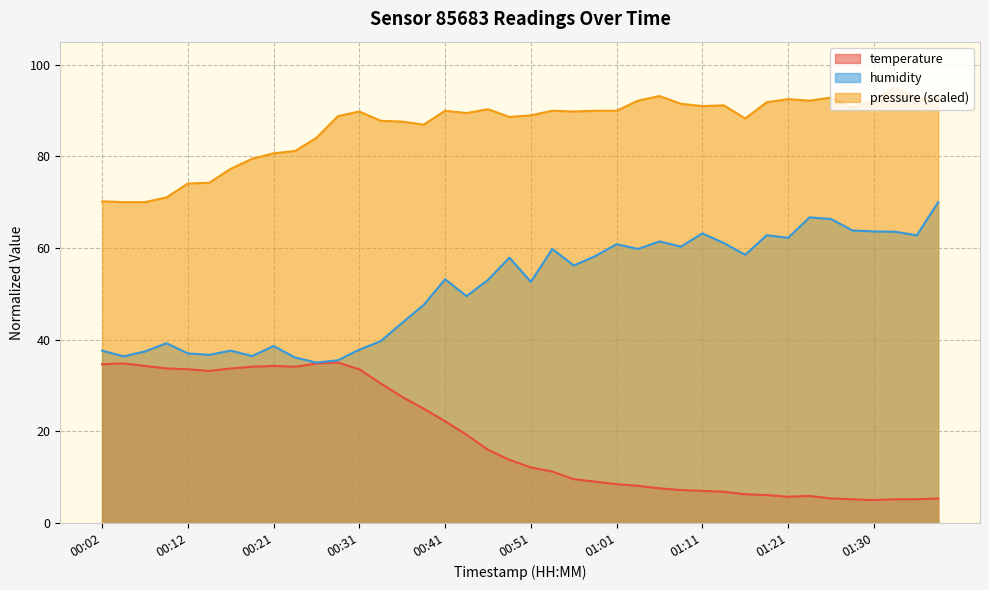

How many data points does each series have?

40